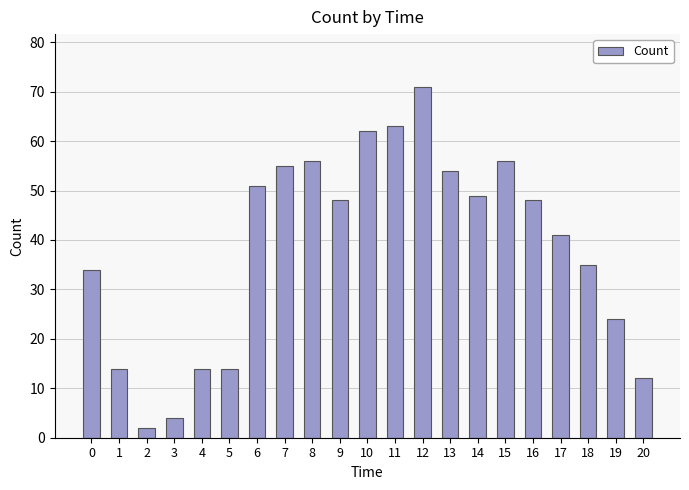

What is the value of the 3rd bar from the left?

2